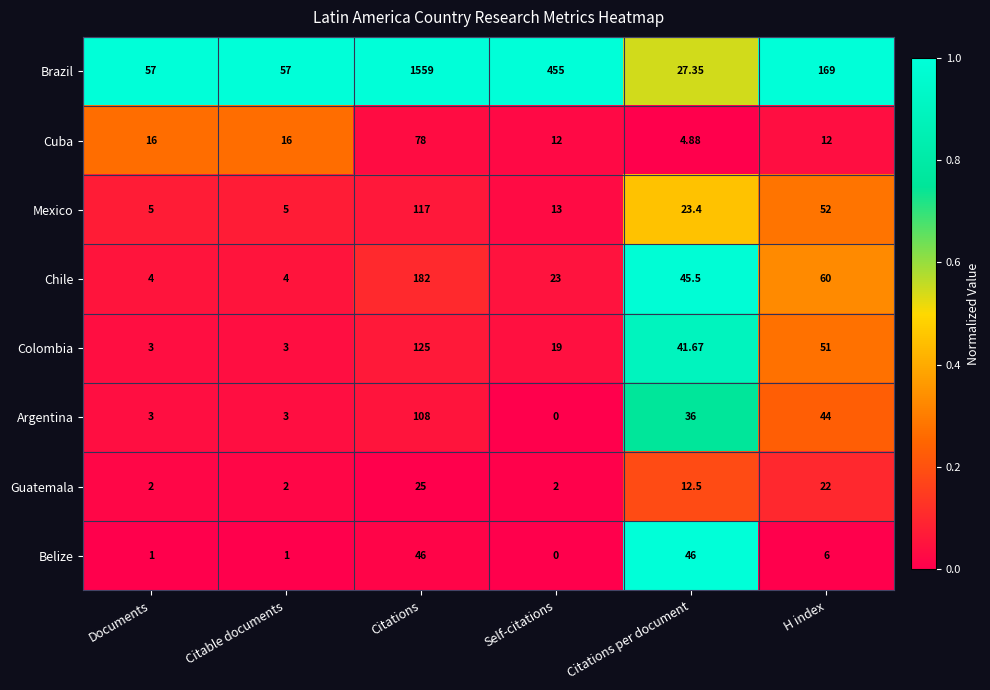

Rank the series at H index from lowest to highest value.

Belize, Cuba, Guatemala, Argentina, Colombia, Mexico, Chile, Brazil